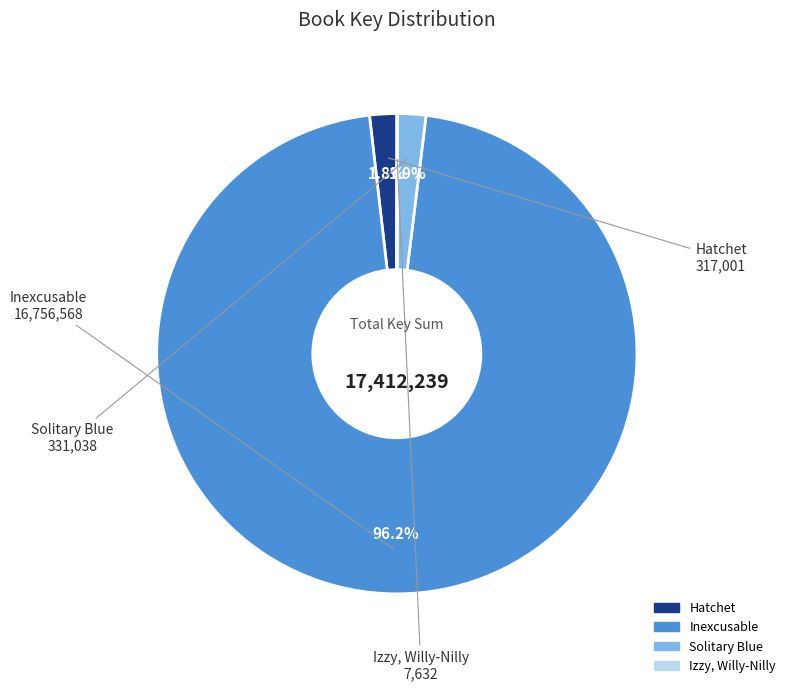

Which has a higher value, Inexcusable or Hatchet?

Inexcusable